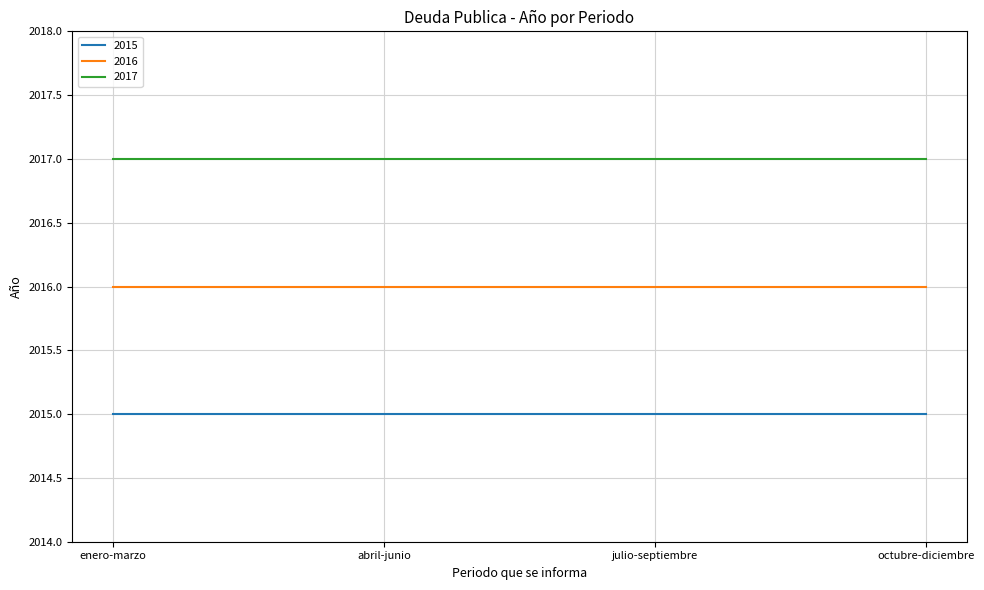

Reading left to right, transcribe all the data shown in this chart.

2015: 2015	2015	2015	2015
2016: 2016	2016	2016	2016
2017: 2017	2017	2017	2017